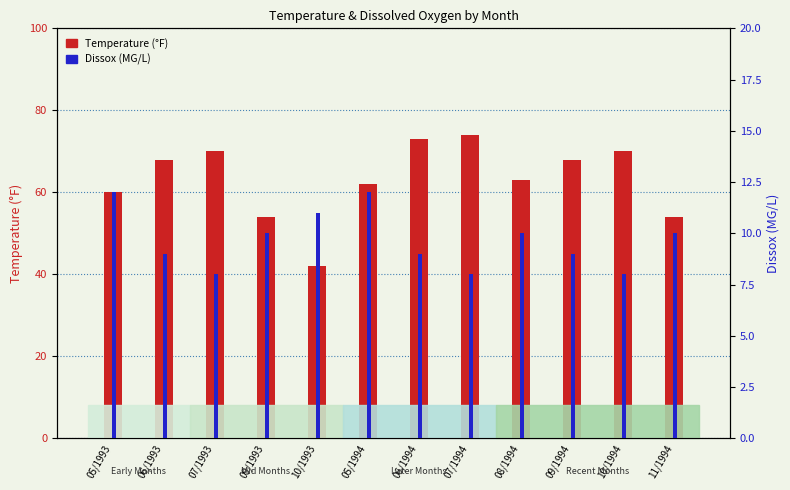

Does the chart contain any negative values?

No